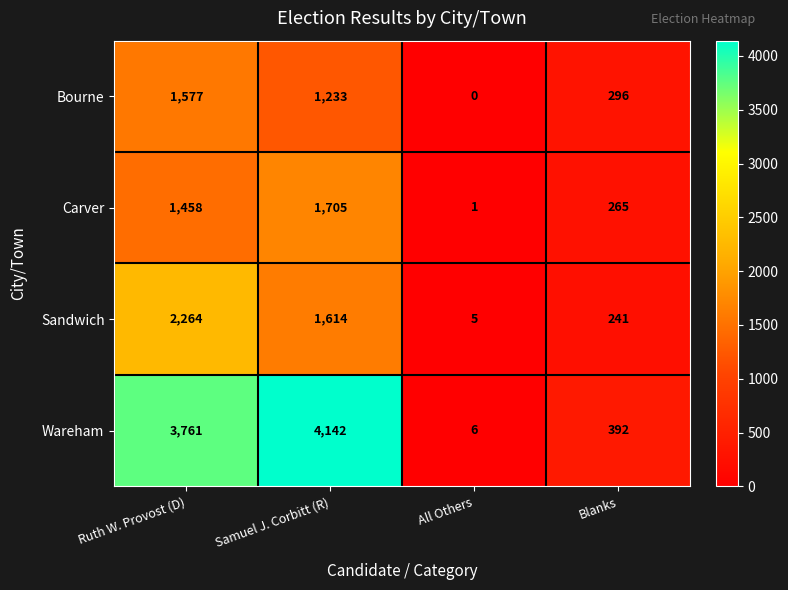

The Carver series shows 1458 at Ruth W. Provost (D). True or false?

True